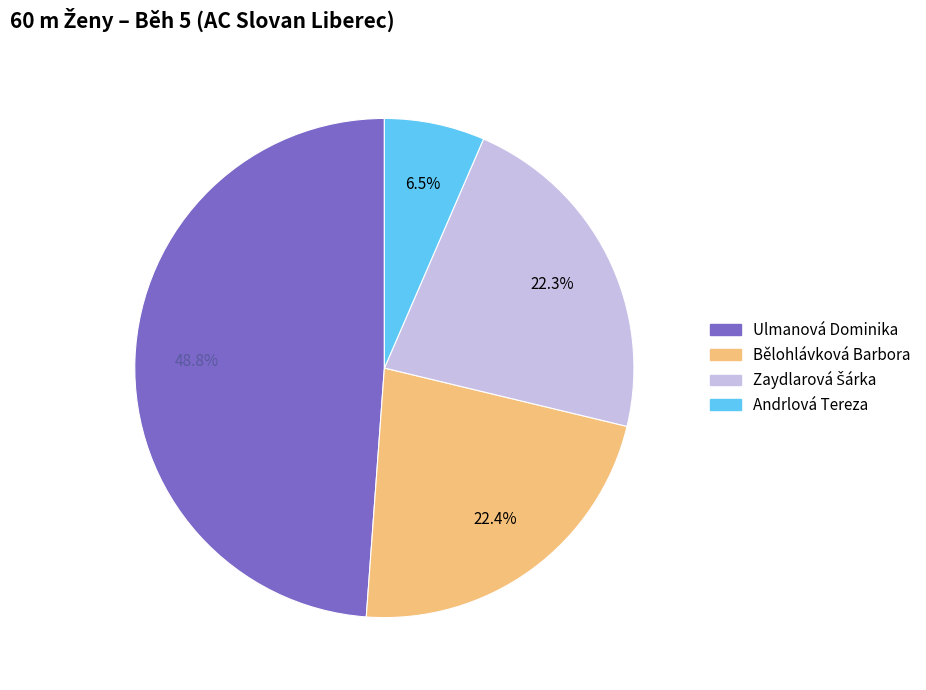

To the nearest percent, what is the difference between the largest and smallest slice percentages?

42%